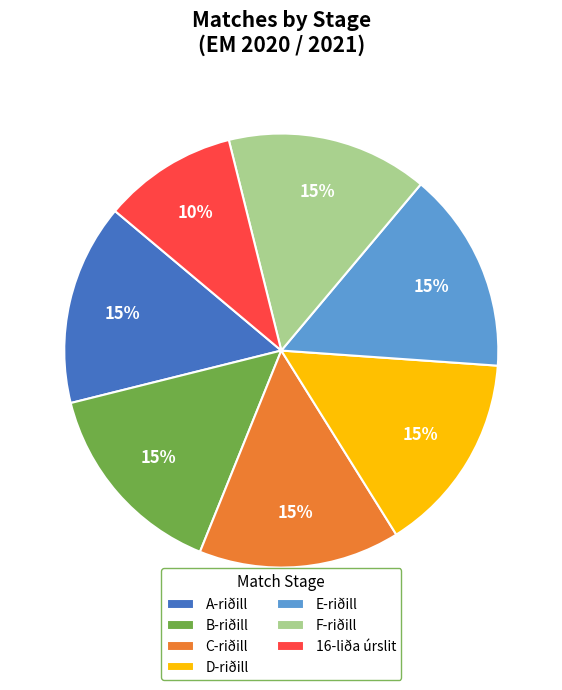

Between E-riðill and 16-liða úrslit, which is larger?

E-riðill